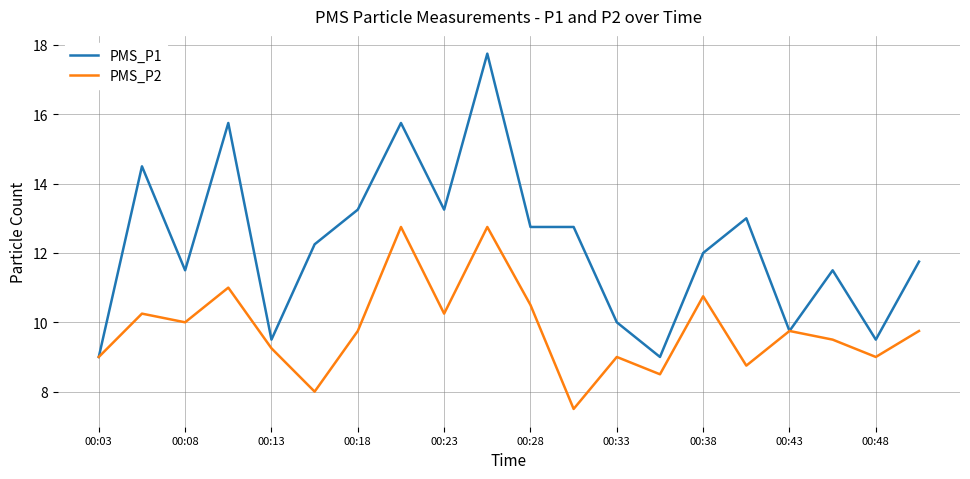

Which series has the largest range (max minus min)?

PMS_P1